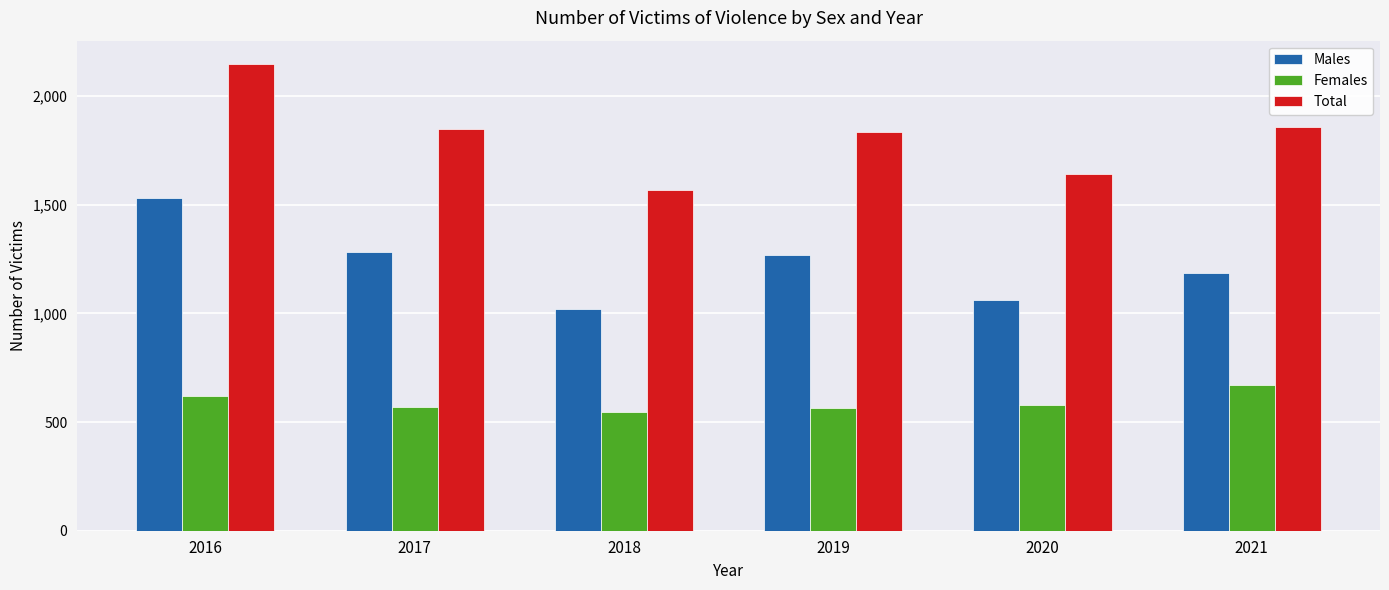

At which category does the chart reach its peak across all series?

2016